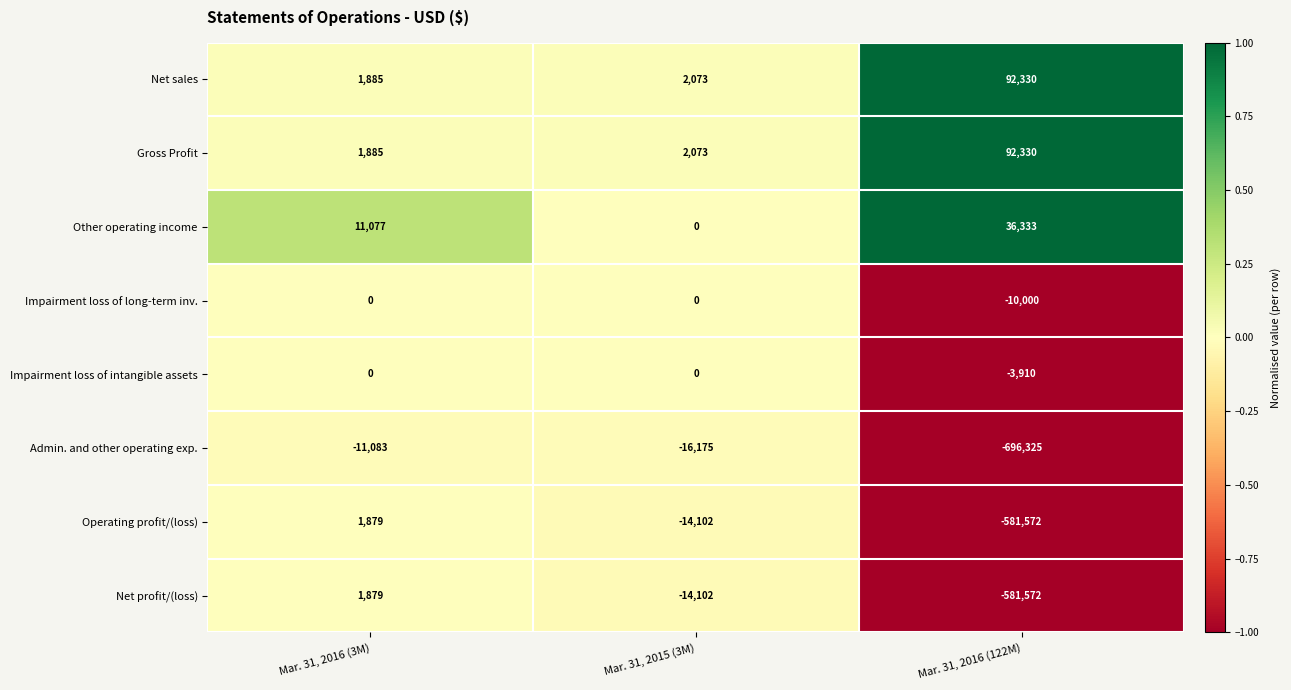

What is the sum of the Other operating income values at Mar. 31, 2016 (3M) and Mar. 31, 2016 (122M)?

47410